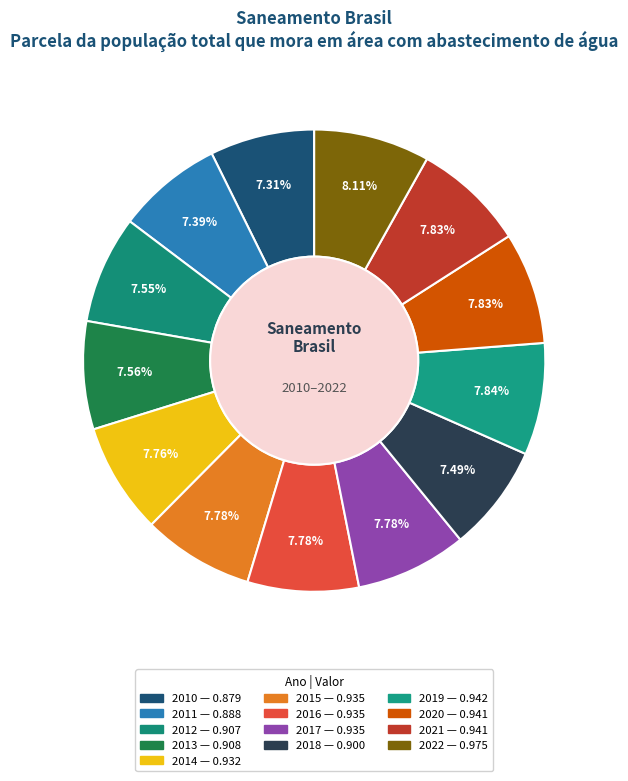

Does 2019 represent more than half of the total?

No